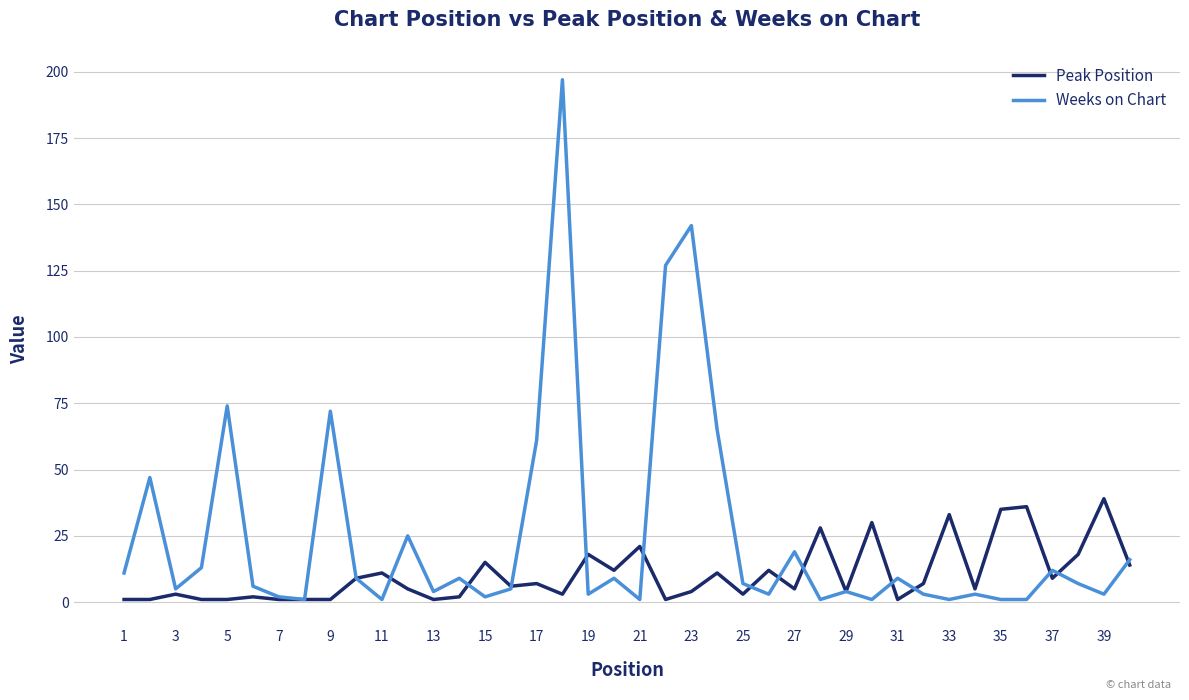

Which series has the largest range (max minus min)?

Weeks on Chart